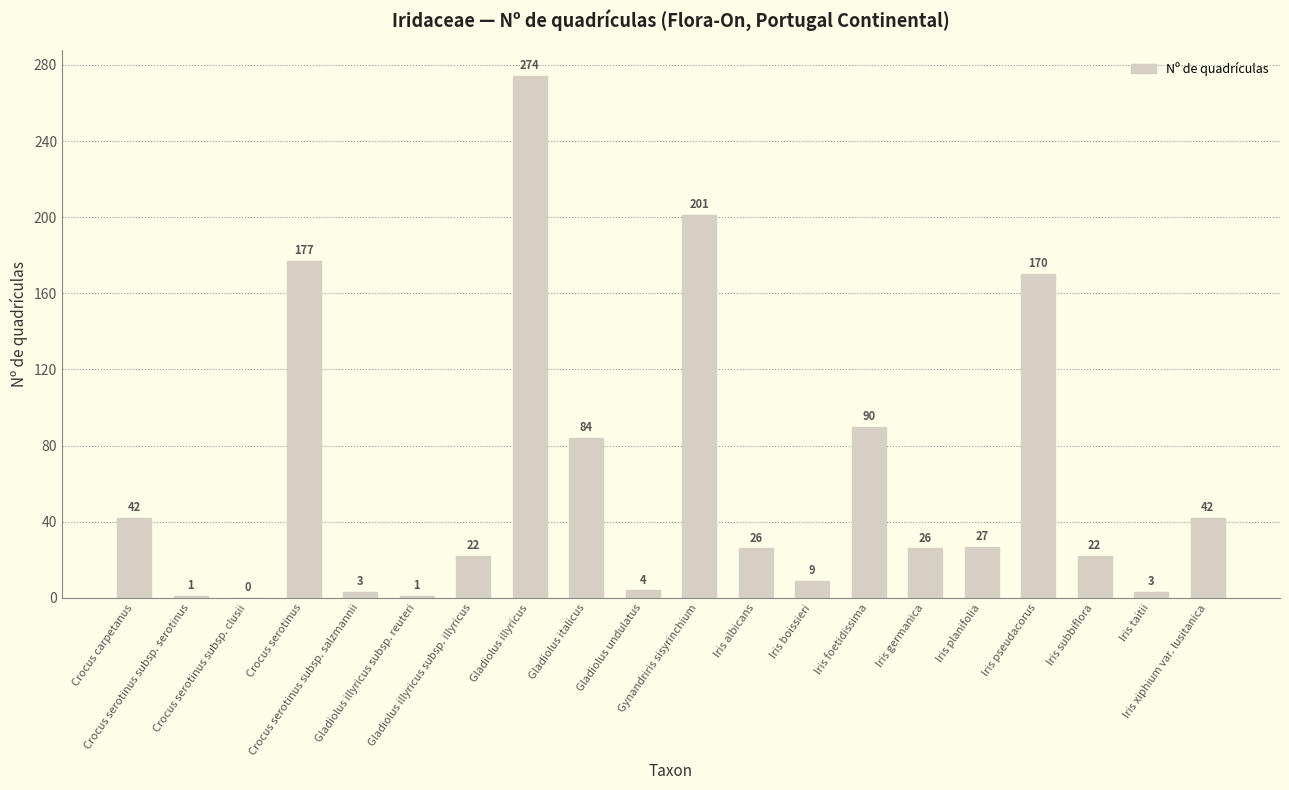

What is the greatest value displayed?

274